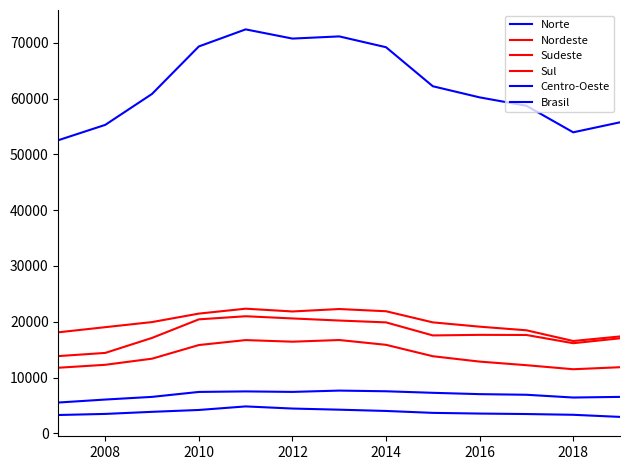

Is this an area chart (filled region under the line)?

No